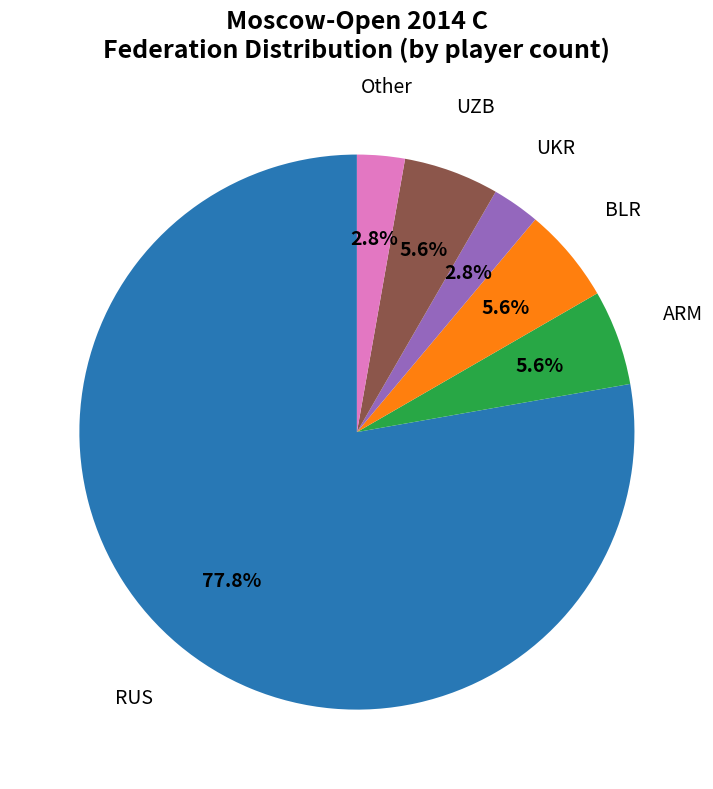

Count the number of slices in the pie.

6